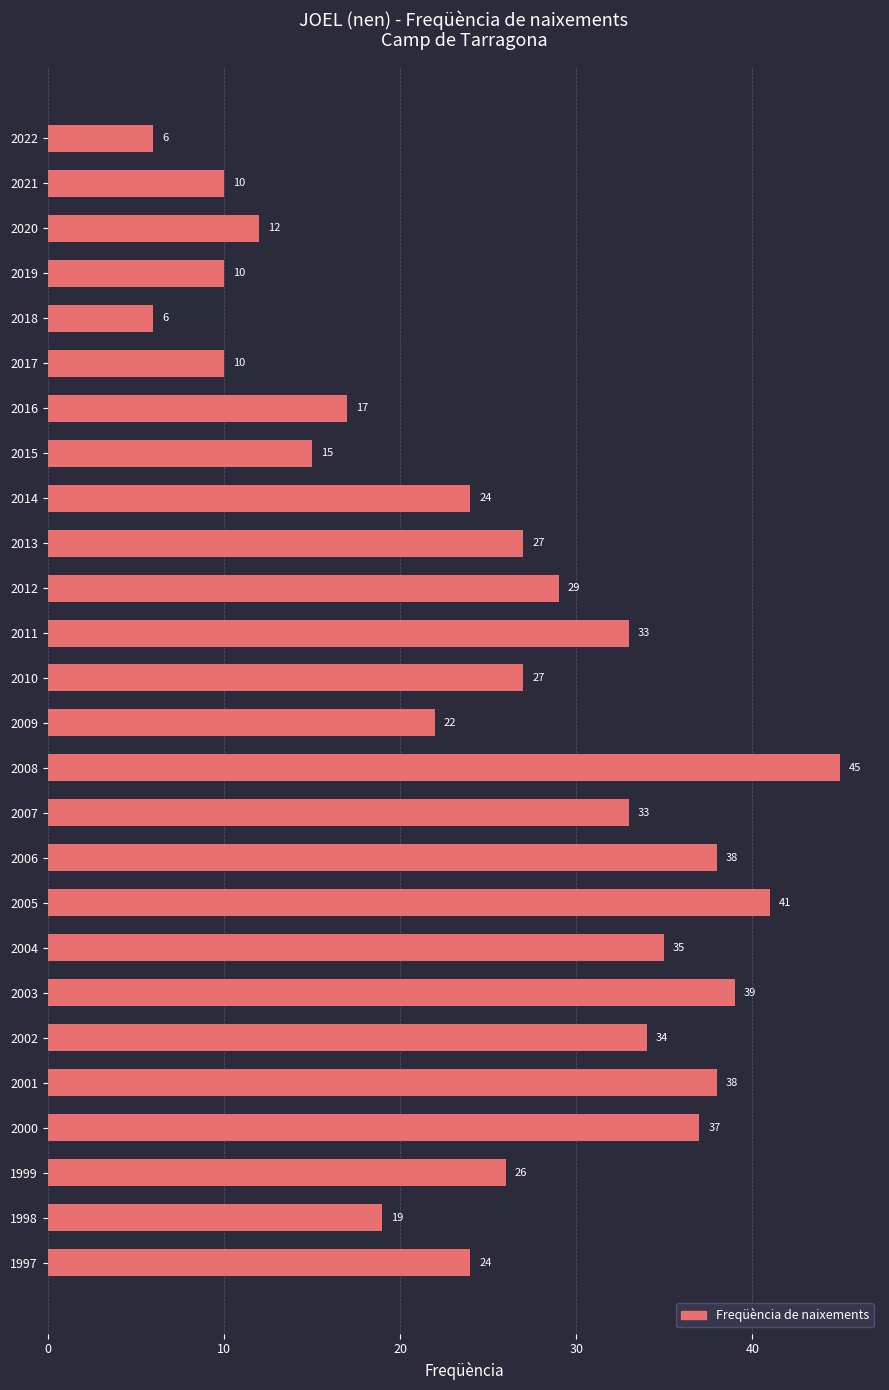

What is the value of the 3rd bar from the top?

12